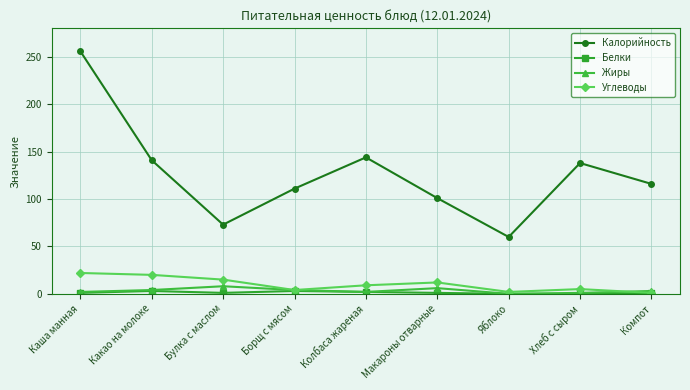

True or false: Калорийность and Жиры intersect in this chart.

False